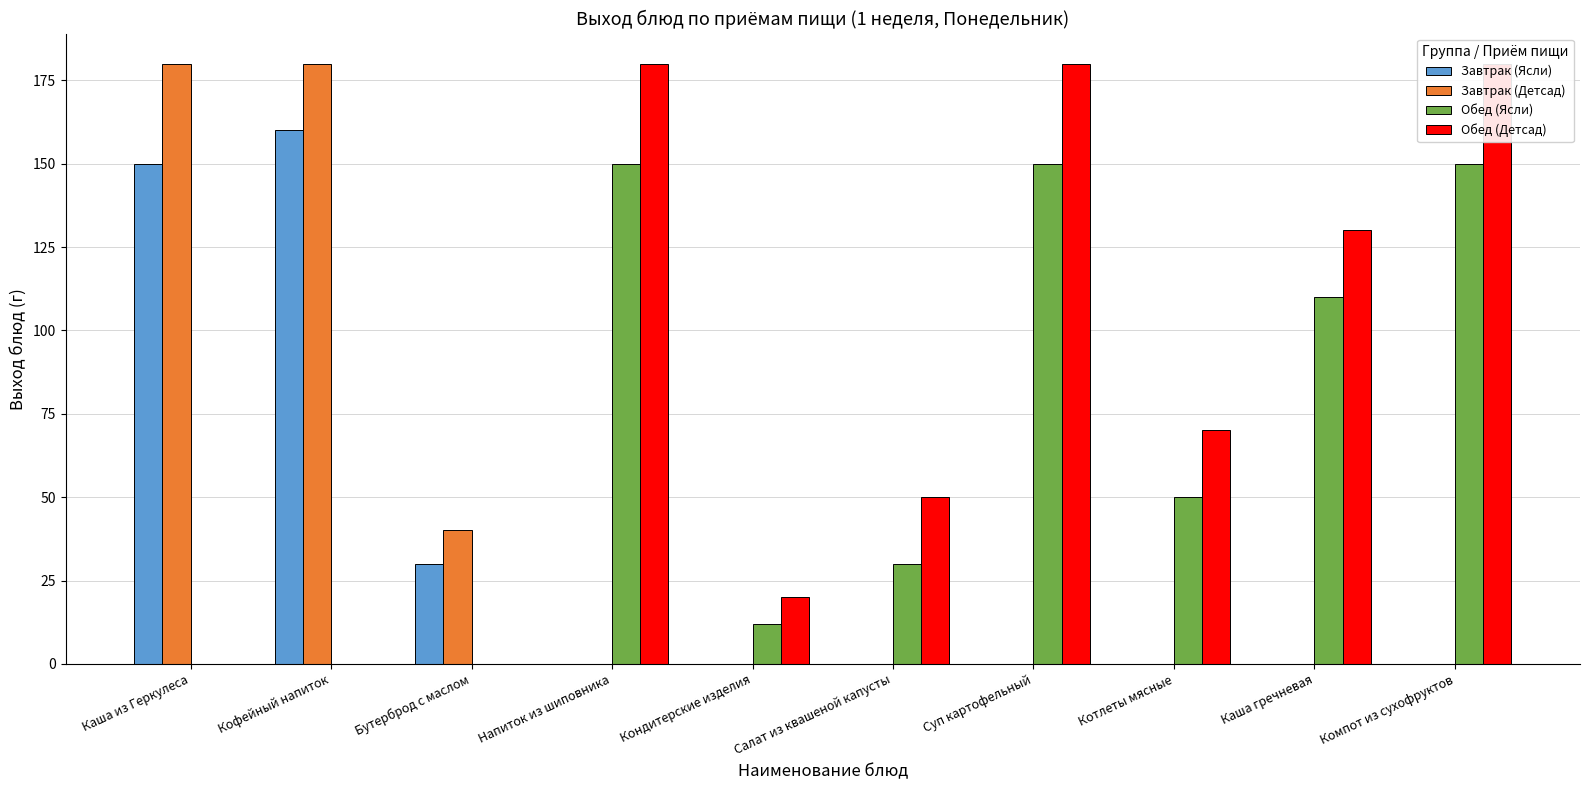

Is the value of Завтрак (Детсад) at Каша гречневая greater than the value of Завтрак (Ясли) at Каша из Геркулеса?

No